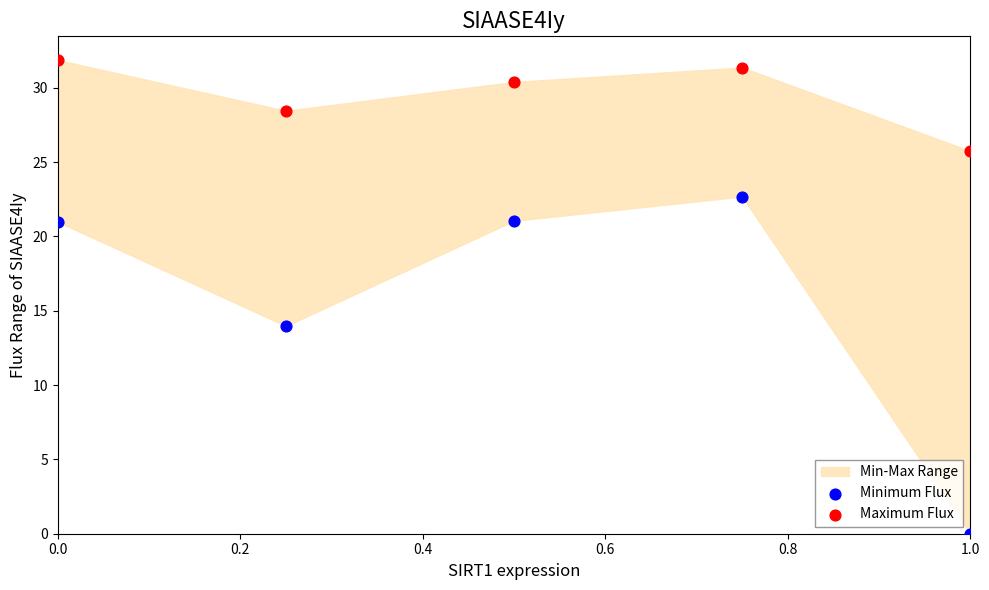

Which series reaches the minimum Y coordinate?

Minimum Flux